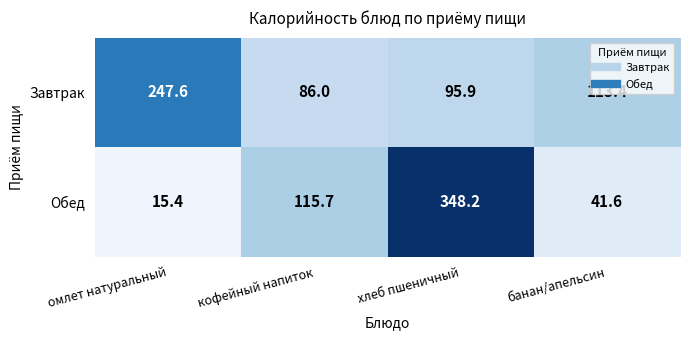

What is the difference between the maximum and minimum values in the Обед series?

332.8